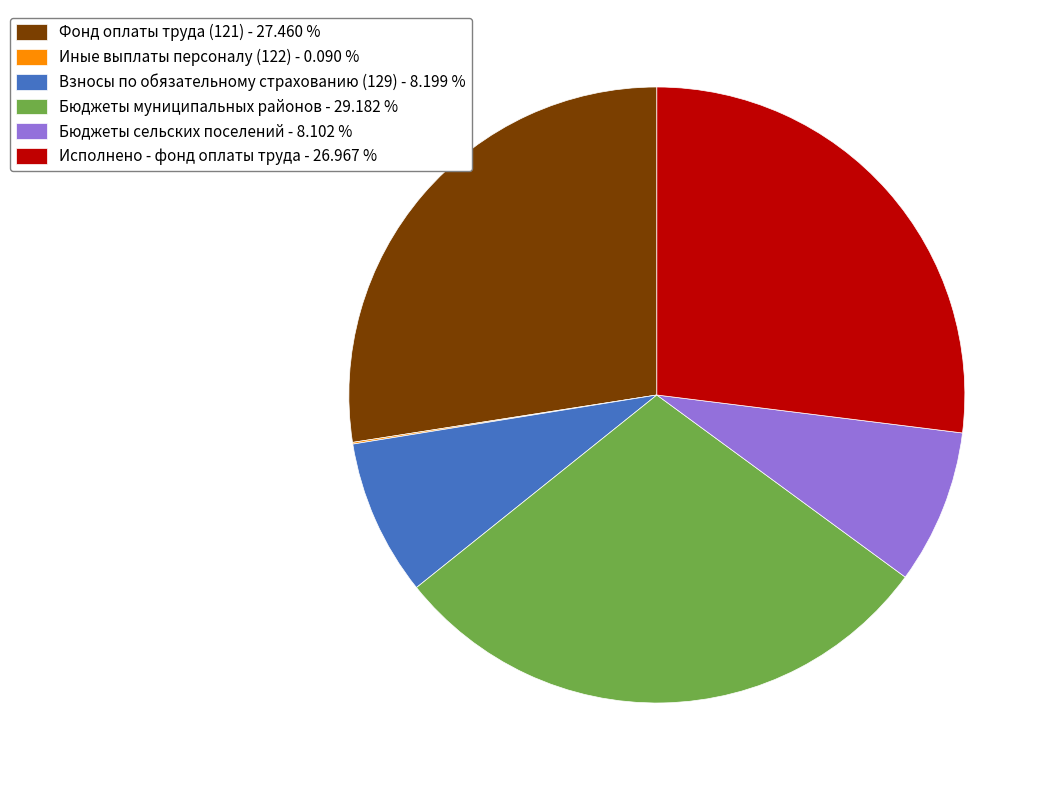

Approximately how many times larger is the value at Взносы по обязательному страхованию (129) - 8.199 % compared to Исполнено - фонд оплаты труда - 26.967 %?

0.3